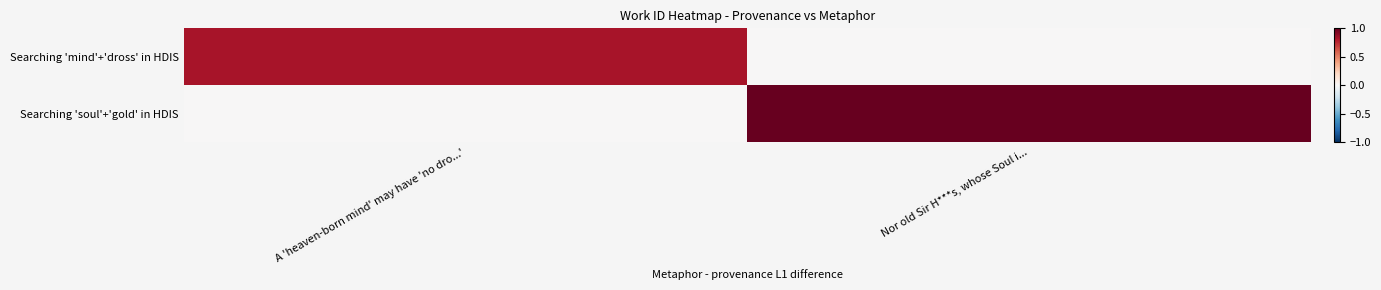

Which series has the largest range (max minus min)?

Searching 'soul'+'gold' in HDIS